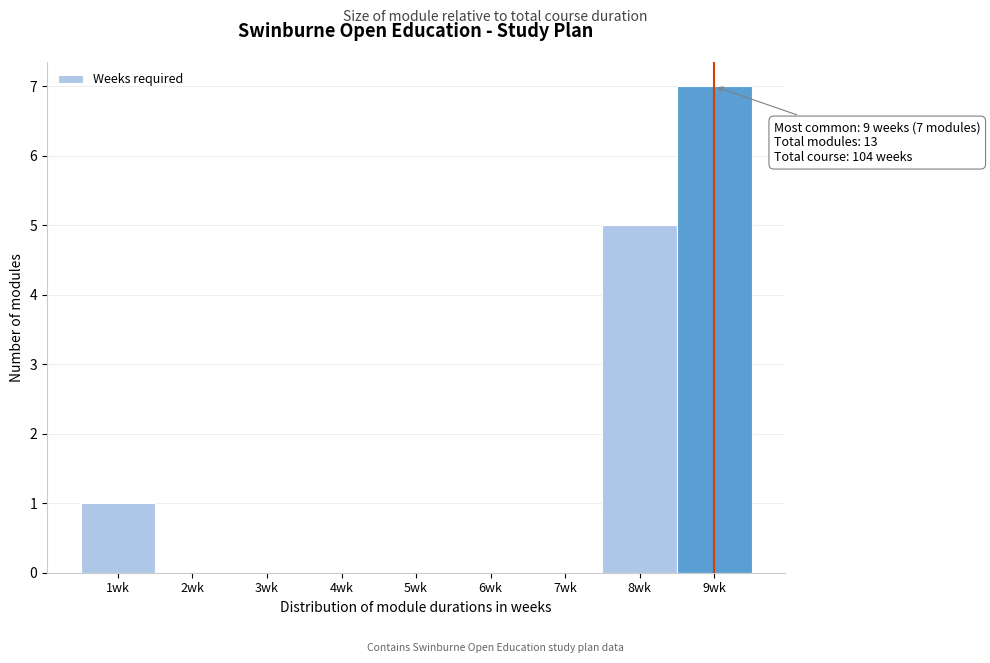

Over which range of the x-axis is the bar tallest?

8.5 to 9.5